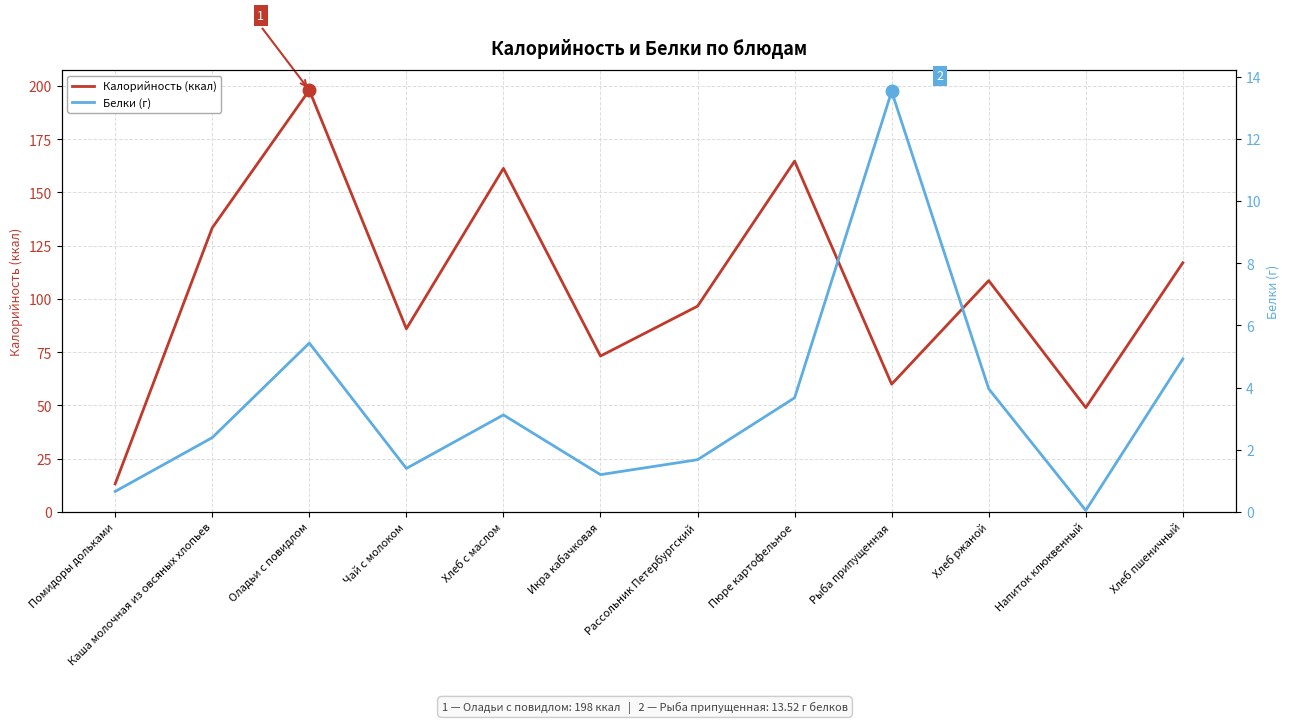

True or false: Калорийность (ккал) has more than 0 points higher than both neighbors.

True